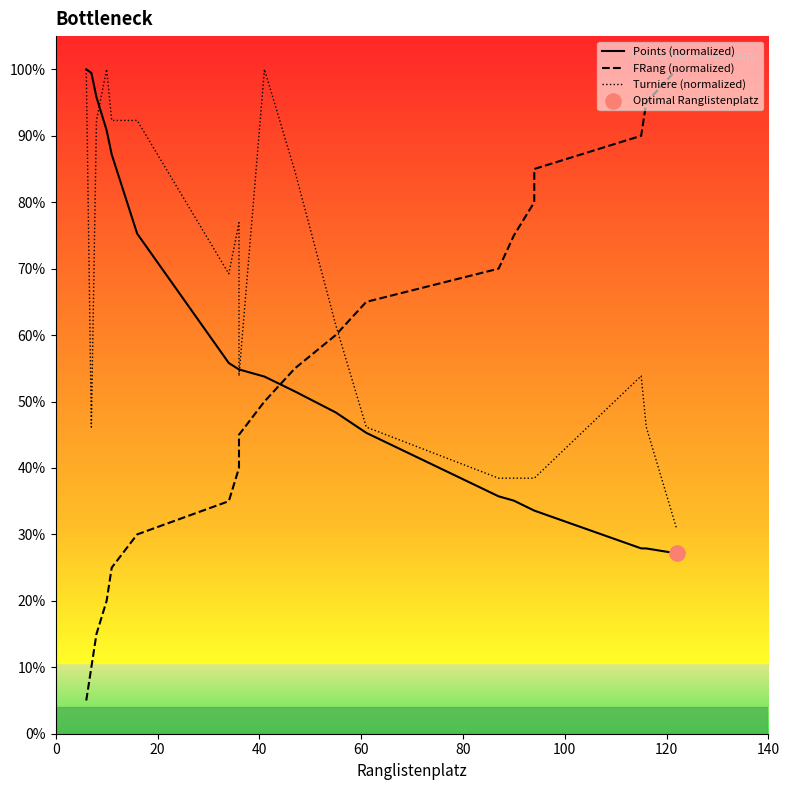

Which series has the largest total across all categories?

Turniere (normalized)